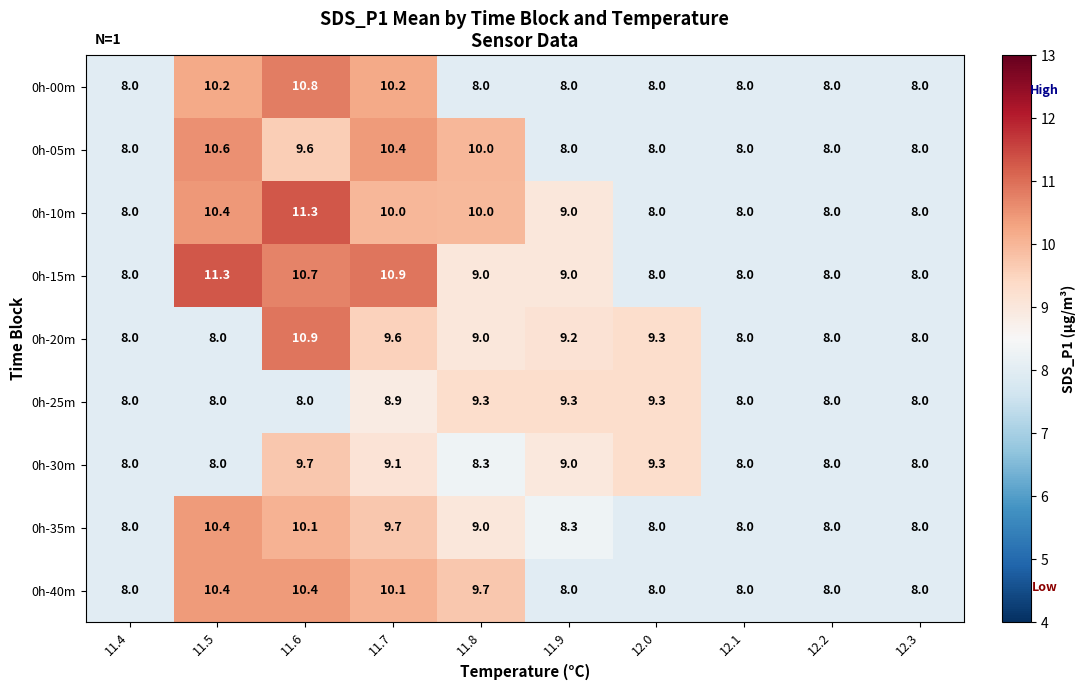

Which series changed the most between 11.4 and 11.5?

0h-15m